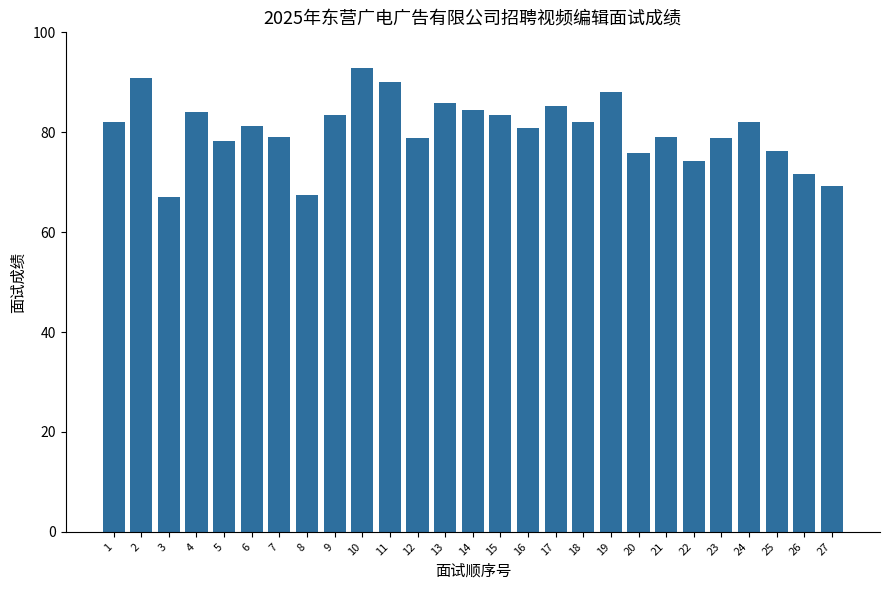

Read the value at 13.

85.8